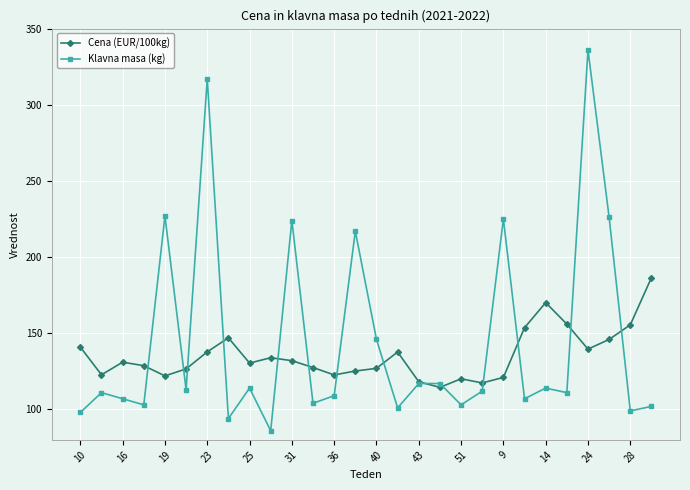

What is the smallest value displayed?

86.0